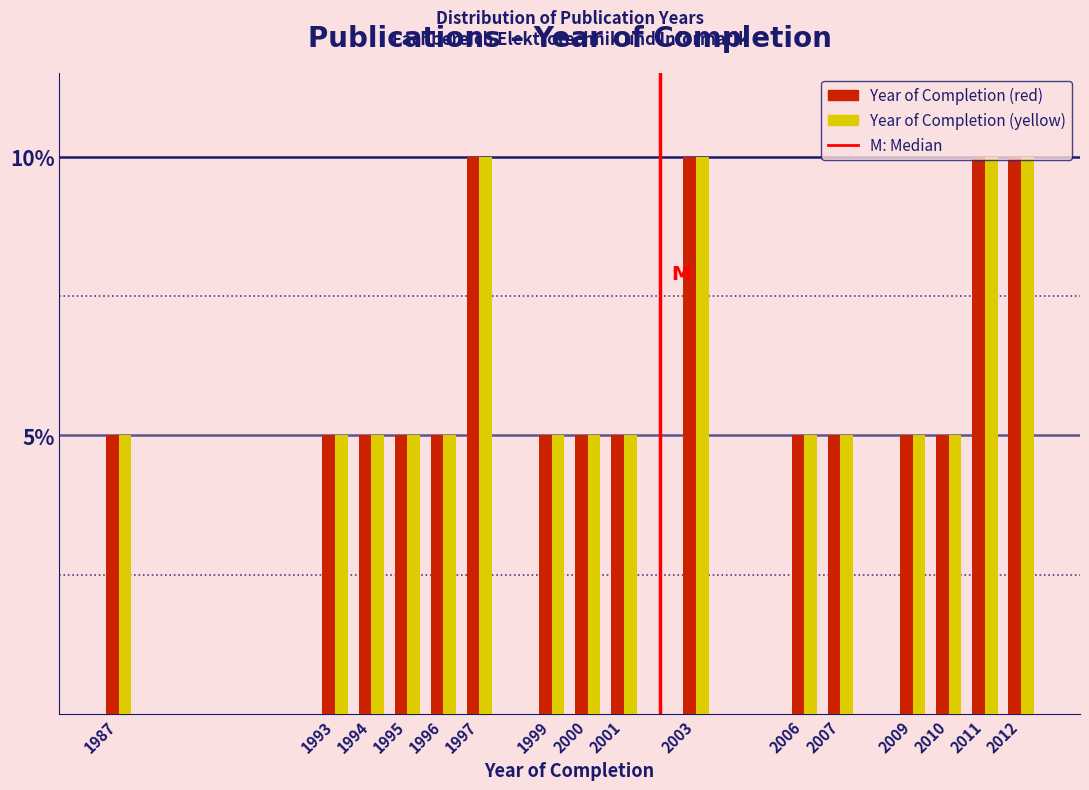

What is the highest value of the Year of Completion (yellow) series?

10